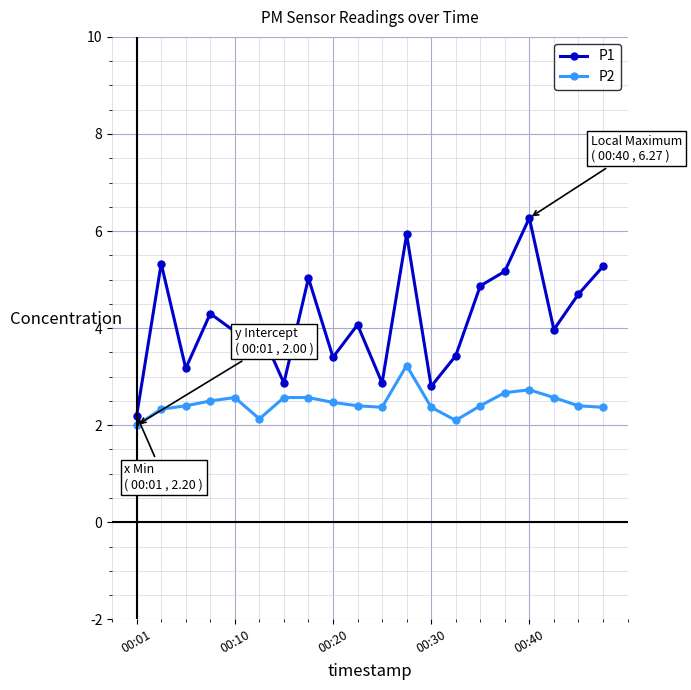

What is the sum of all P1 values?

83.6